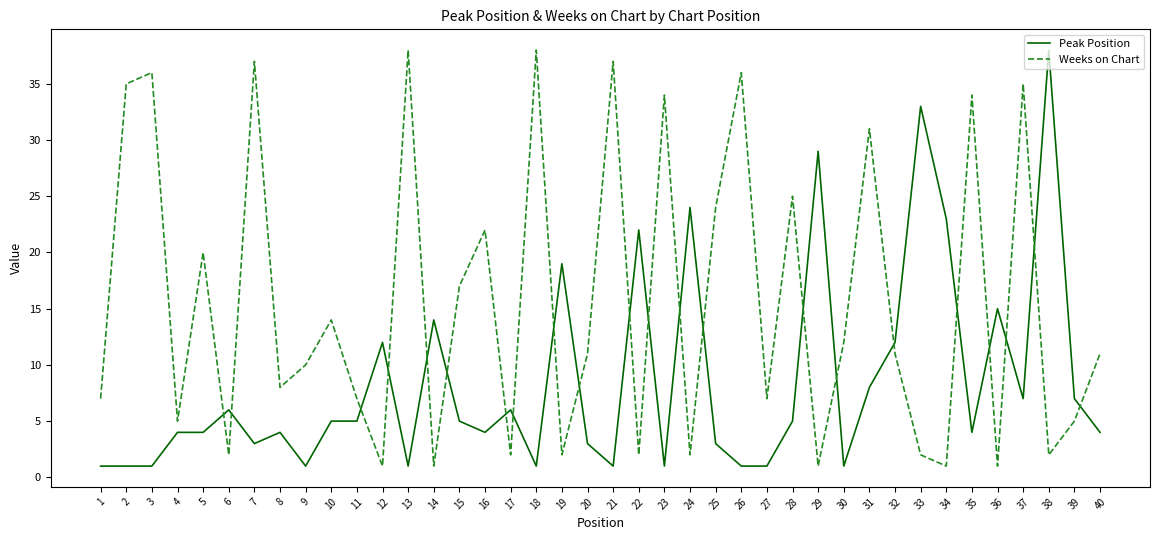

Which series changed the most between 2 and 5?

Weeks on Chart